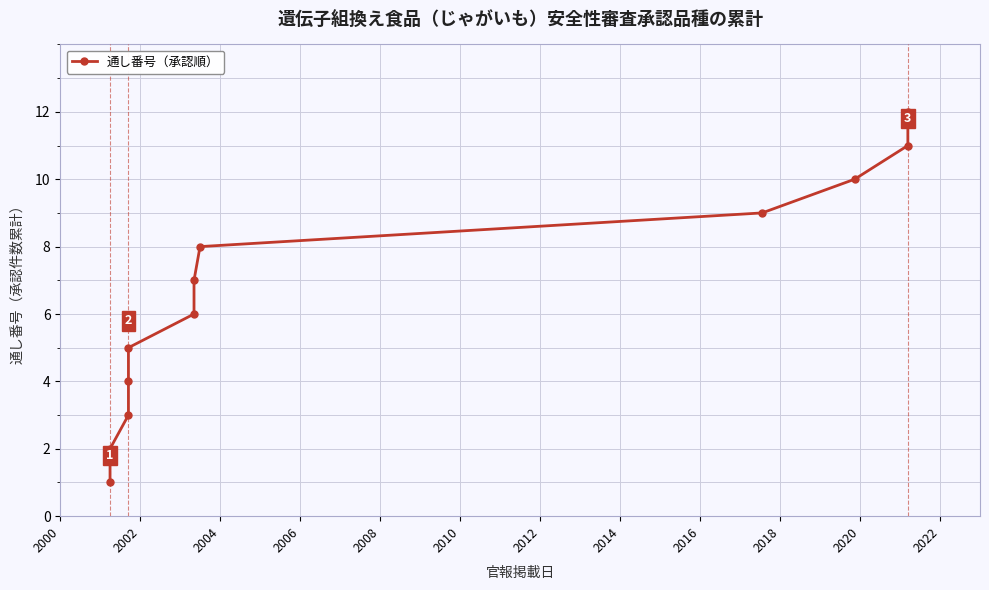

Read the value at 2014, to the nearest 5.

10